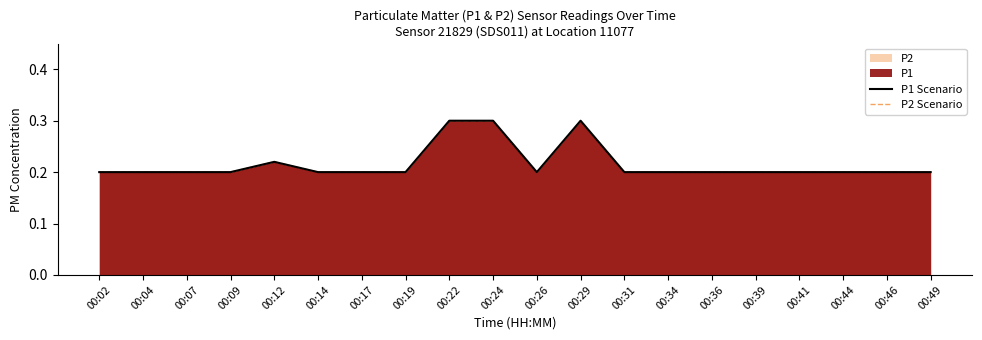

True or false: P2 Scenario and P1 Scenario cross at least once.

False